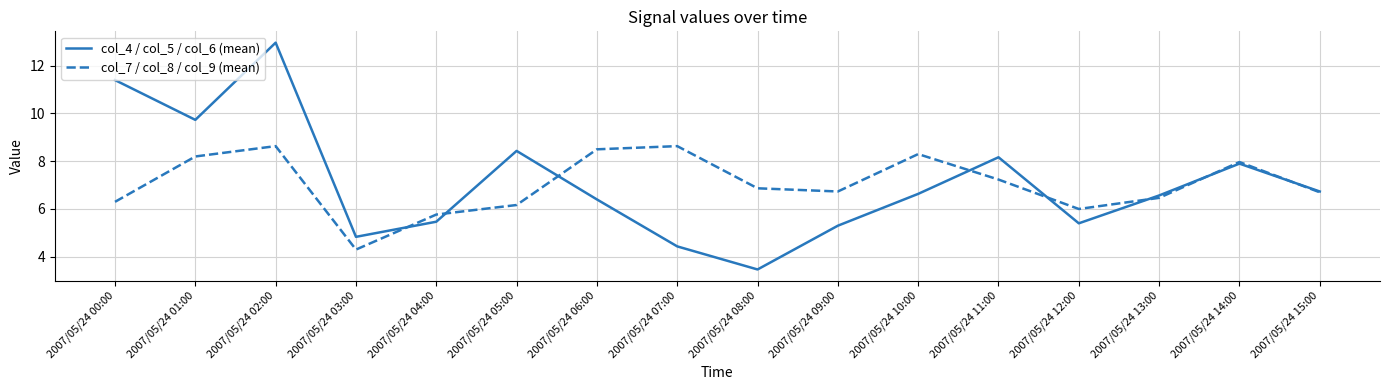

Reading left to right, list all the values displayed in this chart.

col_4 / col_5 / col_6 (mean): 11.4	9.7	13.0	4.8	5.5	8.4	6.4	4.4	3.5	5.3	6.6	8.2	5.4	6.6	7.9	6.7
col_7 / col_8 / col_9 (mean): 6.3	8.2	8.6	4.3	5.8	6.2	8.5	8.6	6.9	6.7	8.3	7.2	6.0	6.5	8.0	6.7